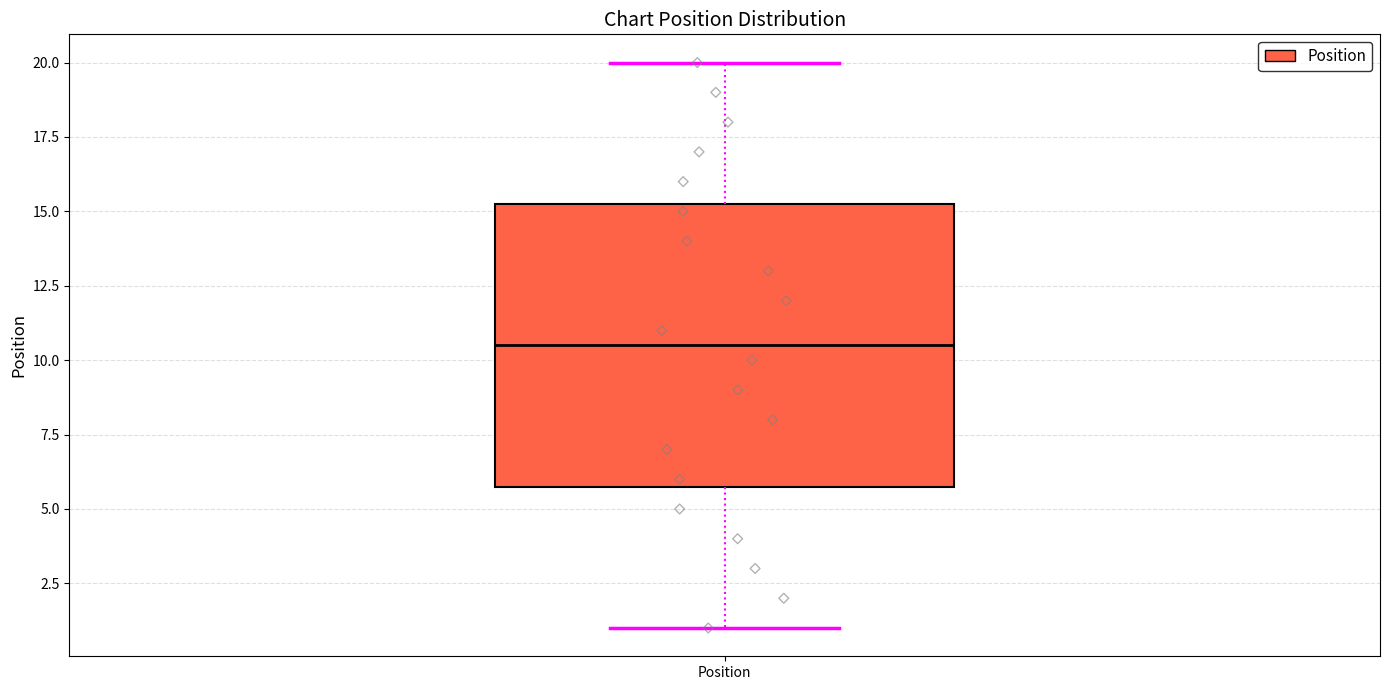

Read this box plot against the y-axis: the position of the median line, the range covered by the box, and the ends of both whiskers. The values are not printed on the chart, so give them approximately, as read against the axis.

median 10.5, box 6.0 to 15.5, whiskers 1.0 to 20.0